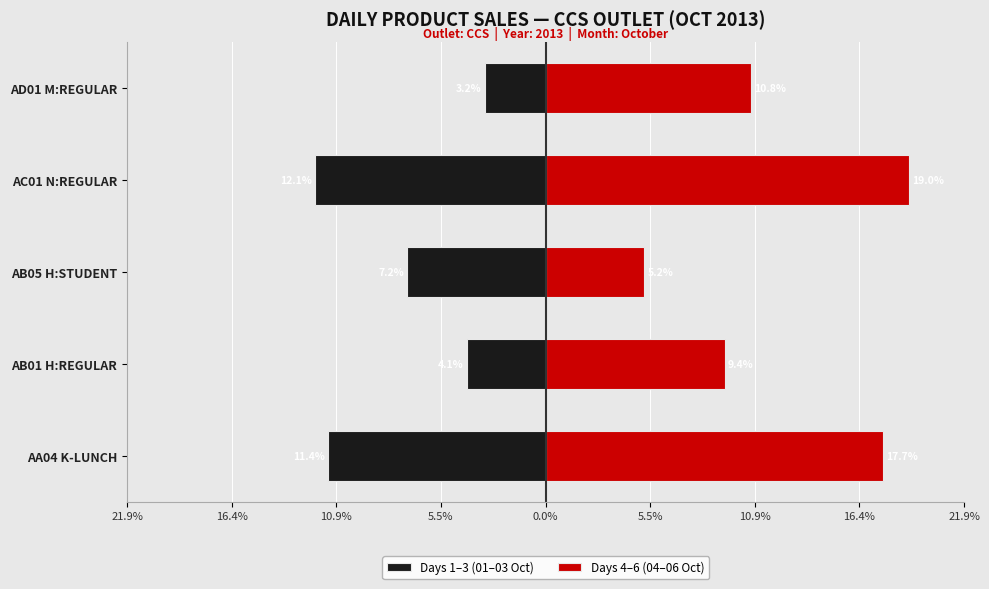

Is the value of Days 1–3 (01–03 Oct) at AD01 M:REGULAR greater than the value of Days 4–6 (04–06 Oct) at AB05 H:STUDENT?

No